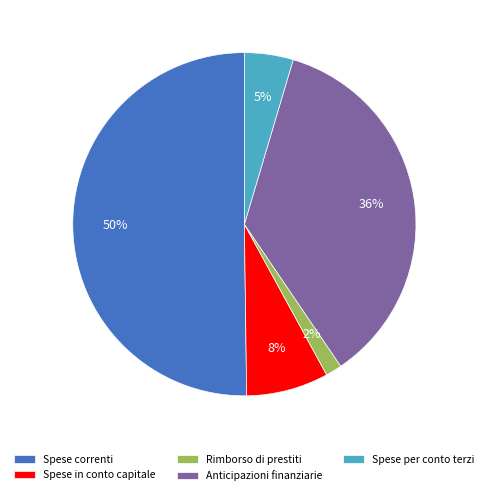

Approximately how many times larger is the value at Spese correnti compared to Anticipazioni finanziarie?

1.4